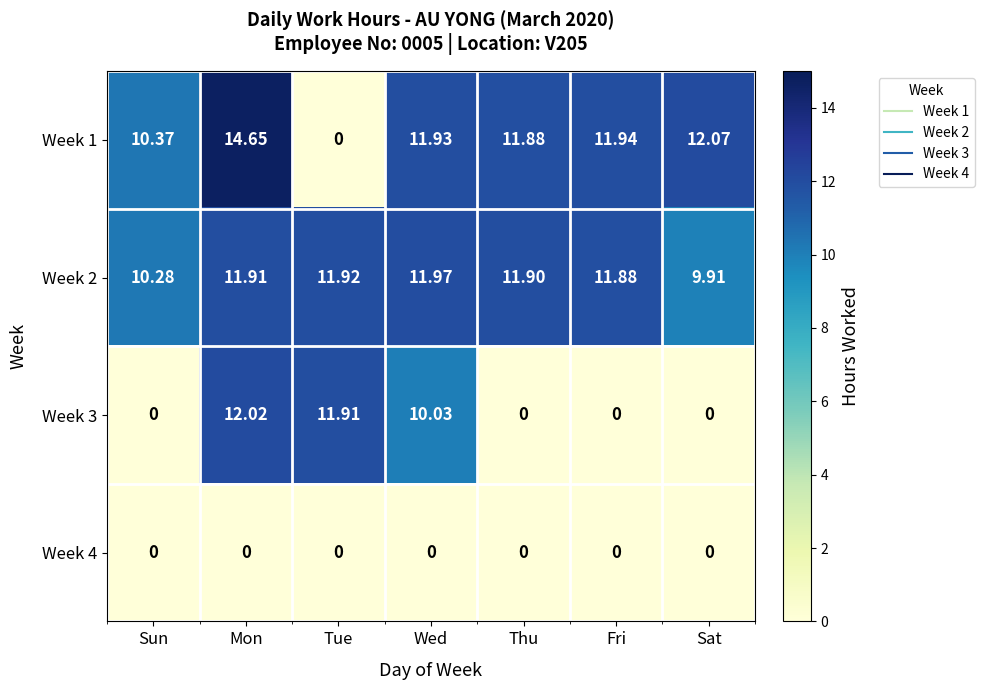

At which label does Week 2 first exceed 11?

Mon